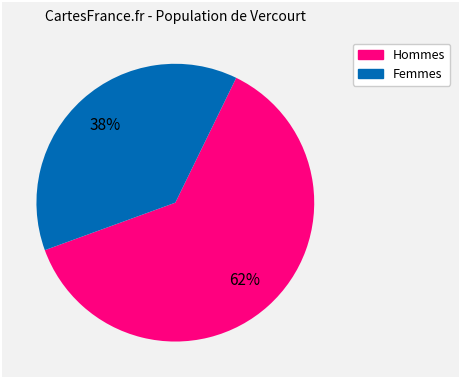

To the nearest percent, what is the average slice percentage?

50%